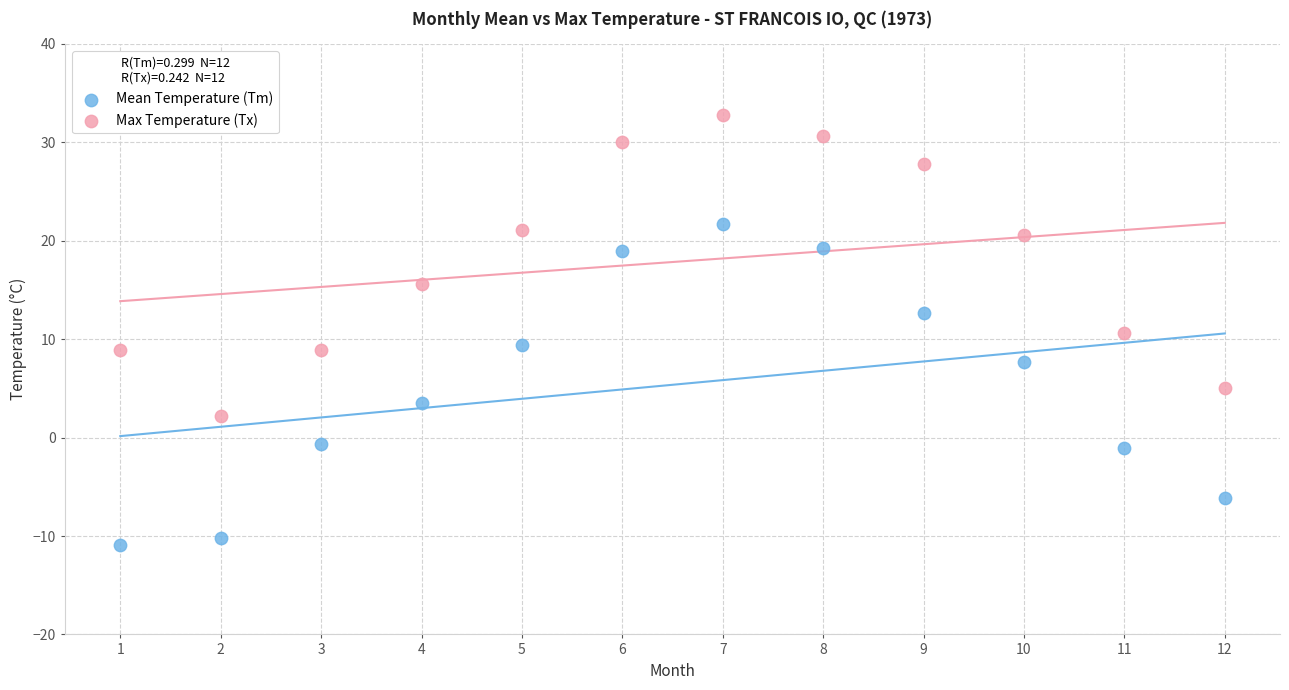

Which series has the largest Y range (max minus min)?

Mean Temperature (Tm)